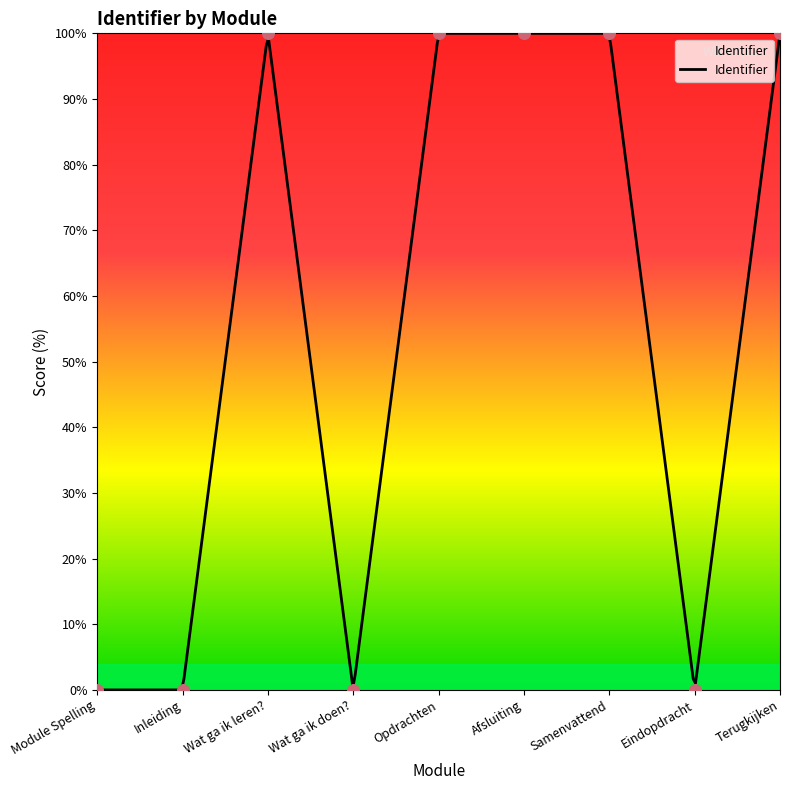

Between Samenvattend and Module Spelling, which is larger?

Samenvattend